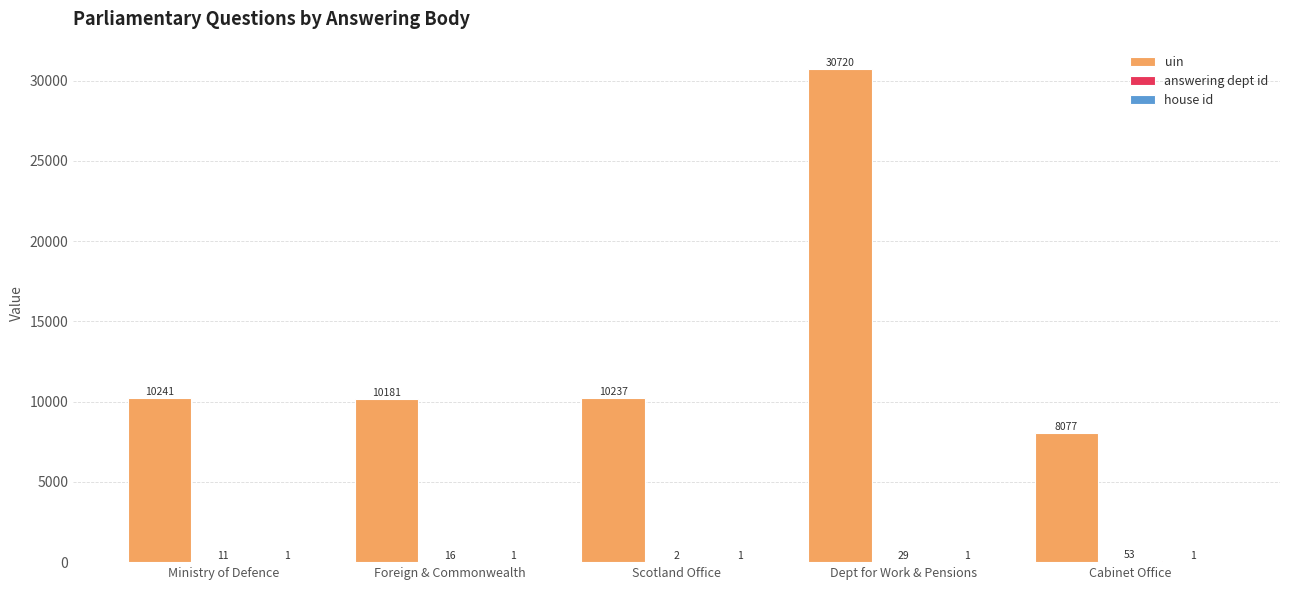

The value of uin at Dept for Work & Pensions is 30720. True or false?

True